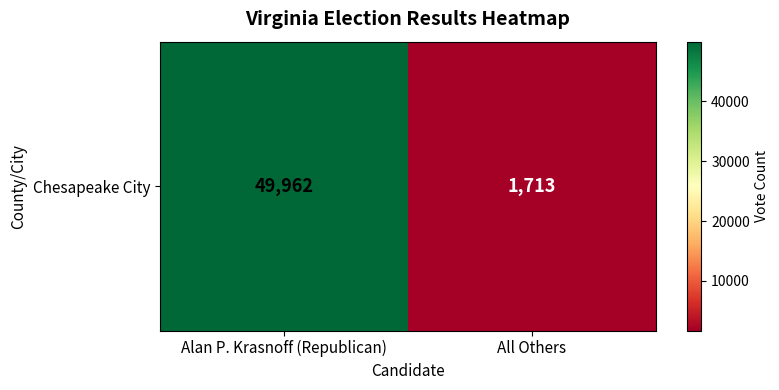

List the labels in order of value, largest first.

Alan P. Krasnoff (Republican), All Others